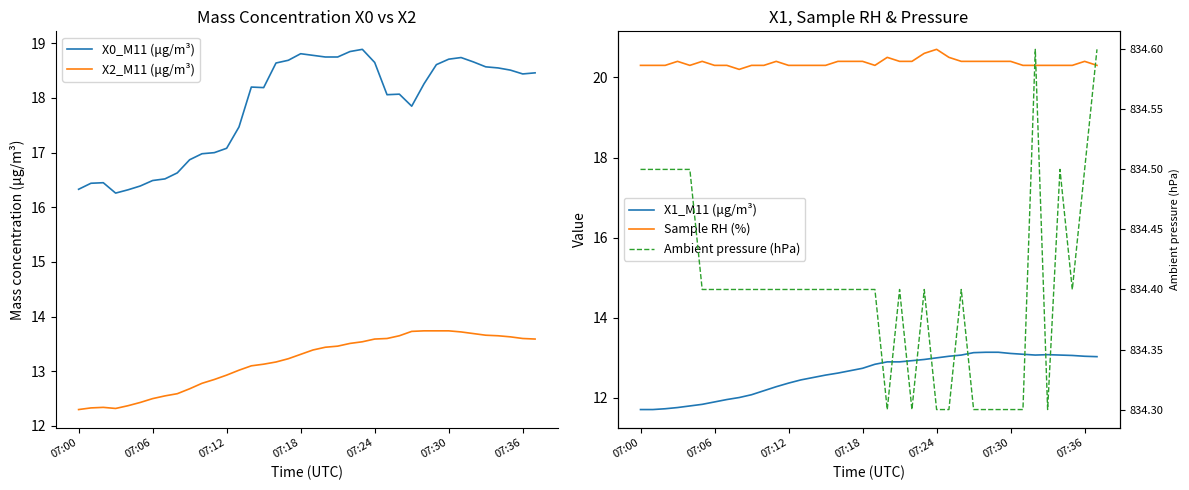

The value of X2_M11 (μg/m³) at 07:18 is 17.5. True or false?

False